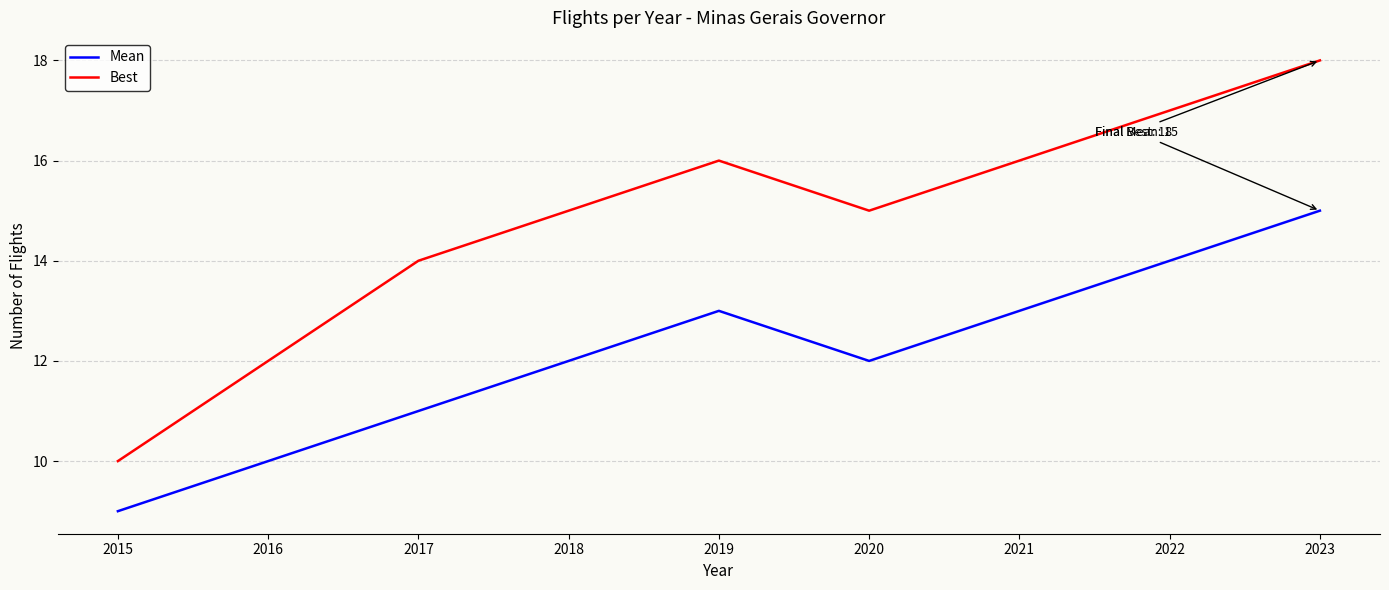

Reading left to right, extract all data points from this chart.

Mean: 2015=9	2016=10	2017=11	2018=12	2019=13	2020=12	2021=13	2022=14	2023=15
Best: 2015=10	2016=12	2017=14	2018=15	2019=16	2020=15	2021=16	2022=17	2023=18